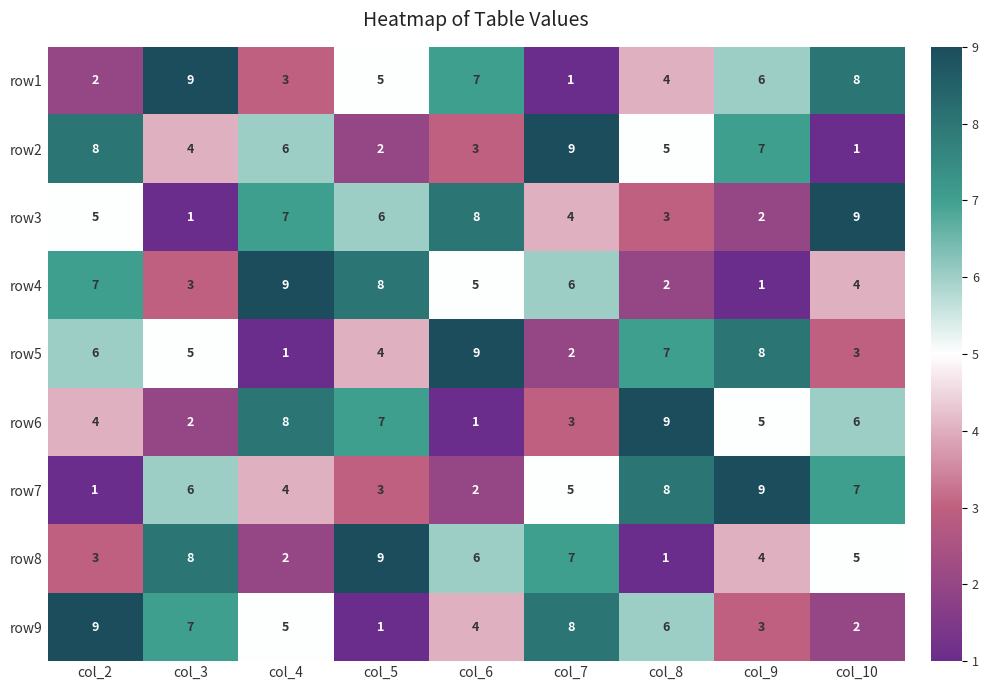

Where is row8 nearest to the value 5?

col_10